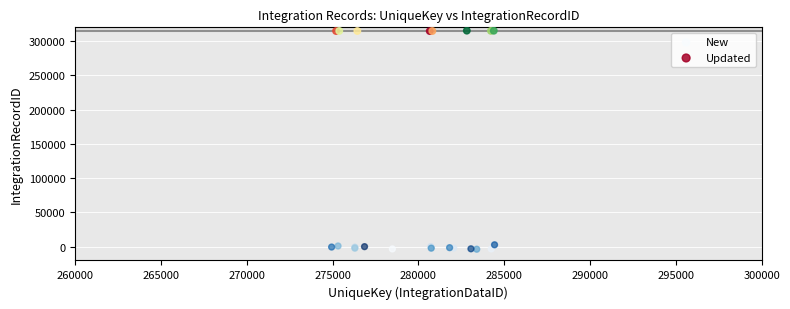

Which series has the largest Y range (max minus min)?

New